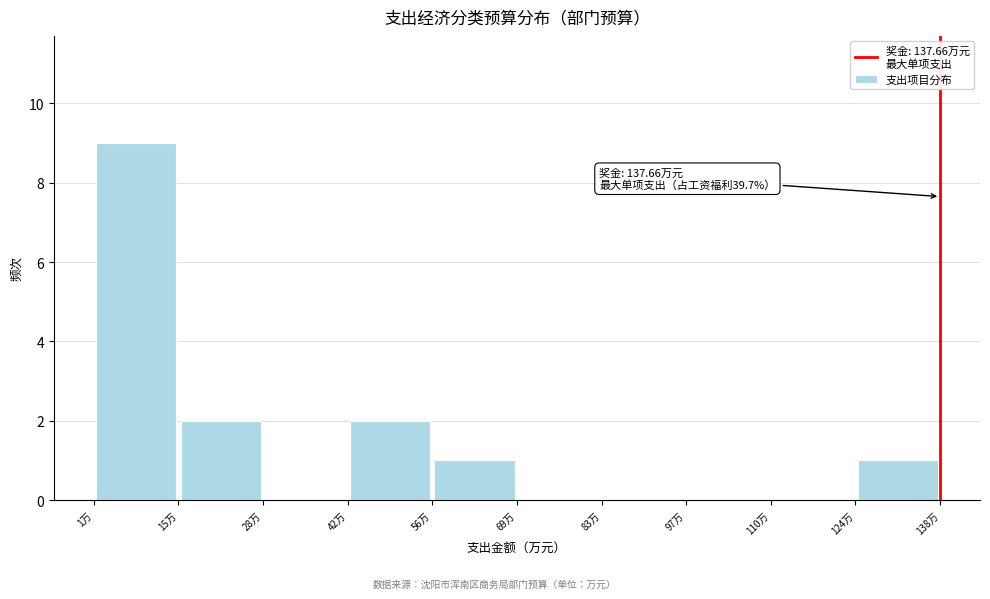

Which range on the x-axis has the tallest bar?

2 to 14